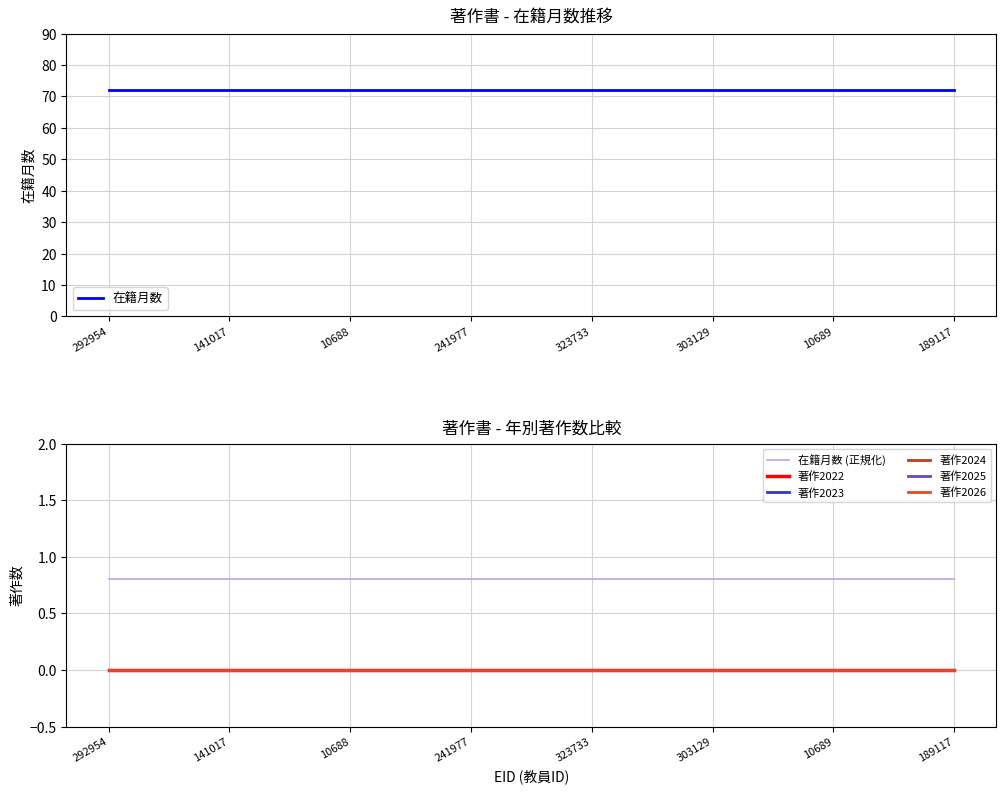

What are all the series names shown in the legend?

在籍月数, 著作2022, 著作2023, 著作2024, 著作2025, 著作2026